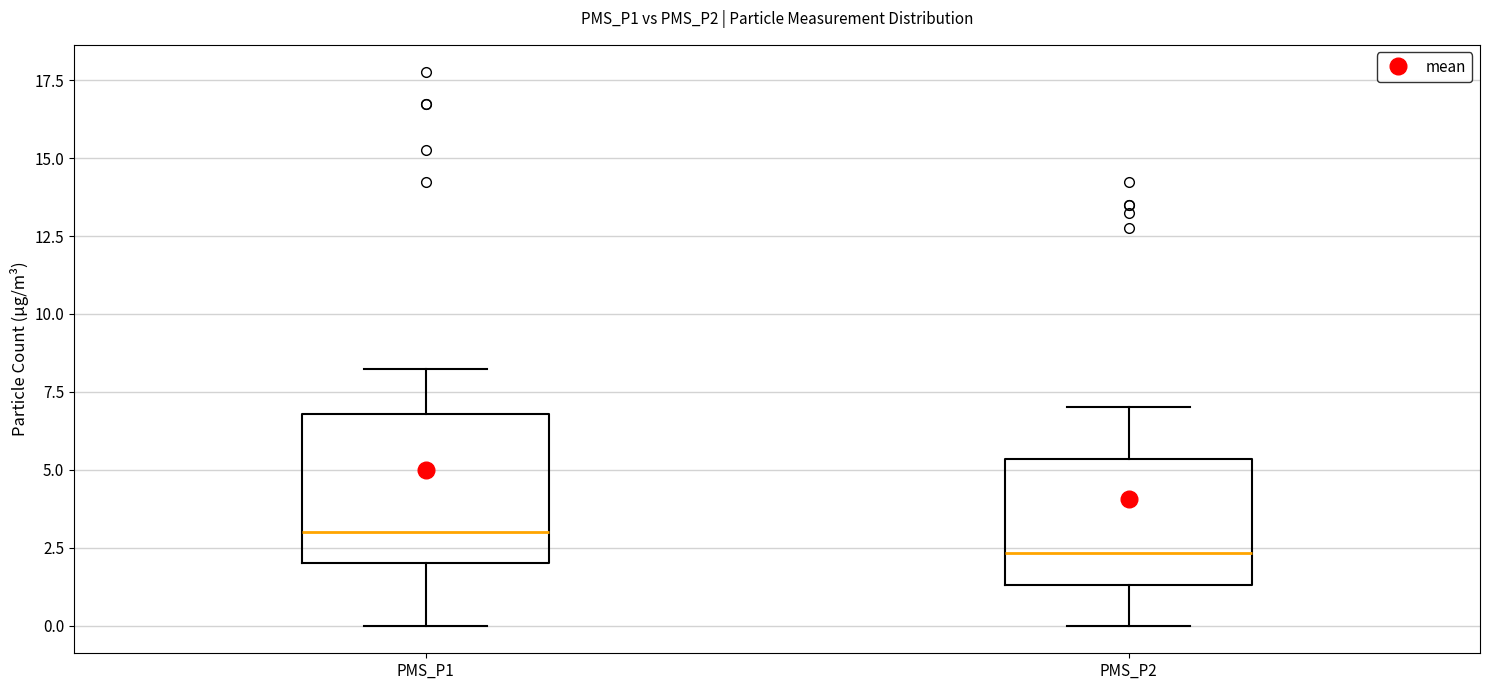

Which box has the highest median line?

PMS_P1